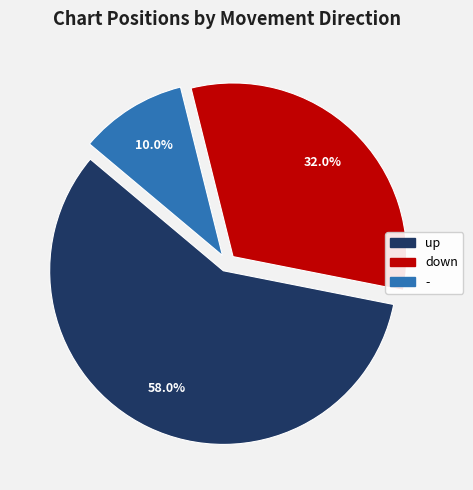

The down slice represents 32% of the pie. True or false?

True